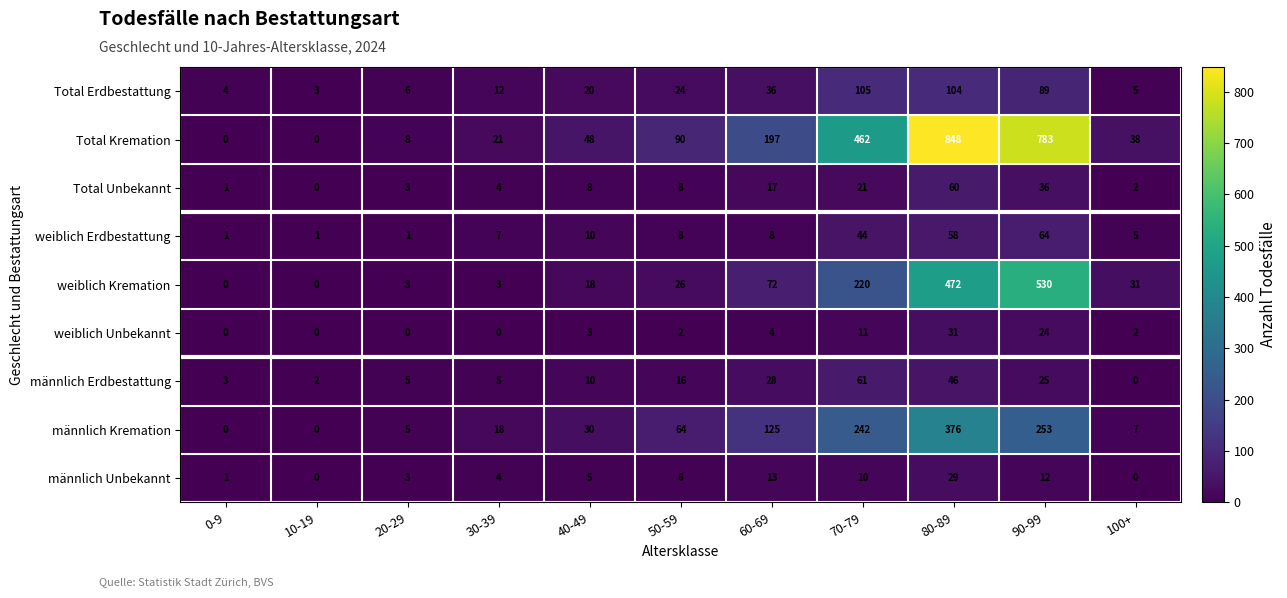

Is the value of männlich Kremation at 40-49 greater than the value of weiblich Kremation at 70-79?

No